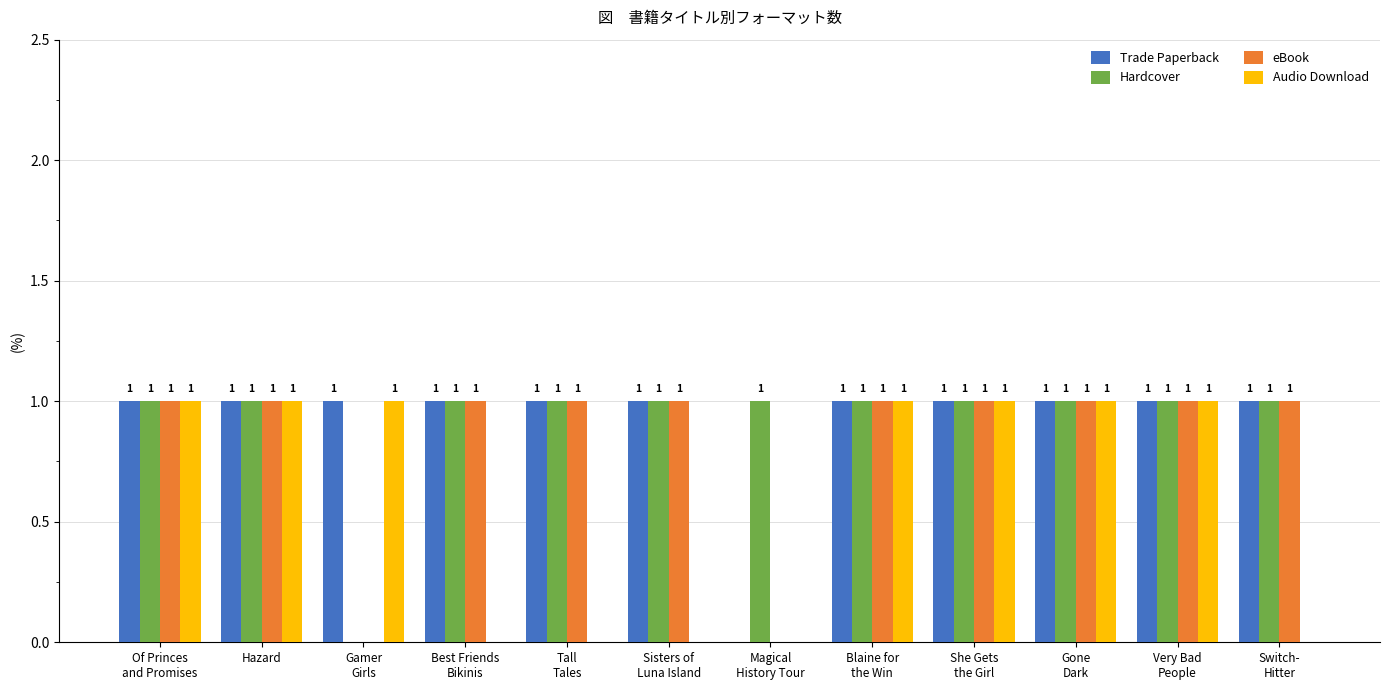

How many Audio Download values are between 0 and 1?

12